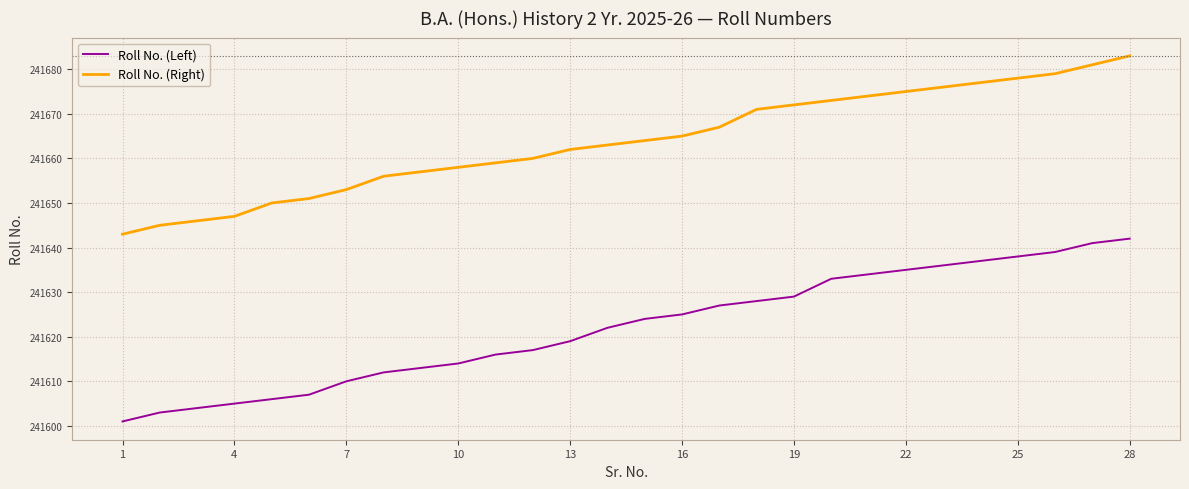

Which series has the largest range (max minus min)?

Roll No. (Left)